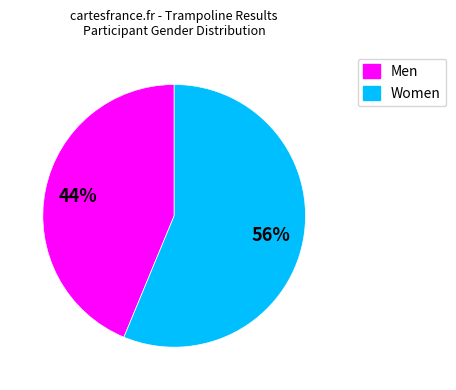

How many segments does this pie chart have?

2